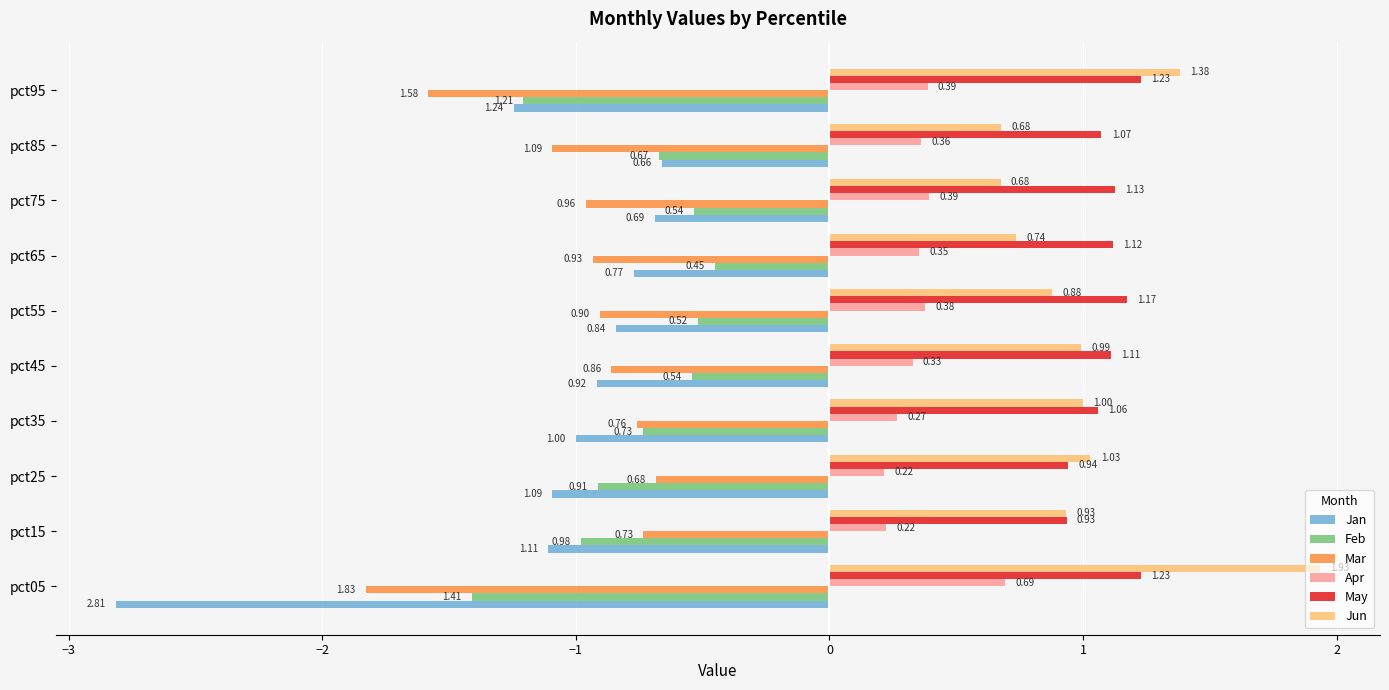

What is the spread (max minus min) of values at pct55?

2.1